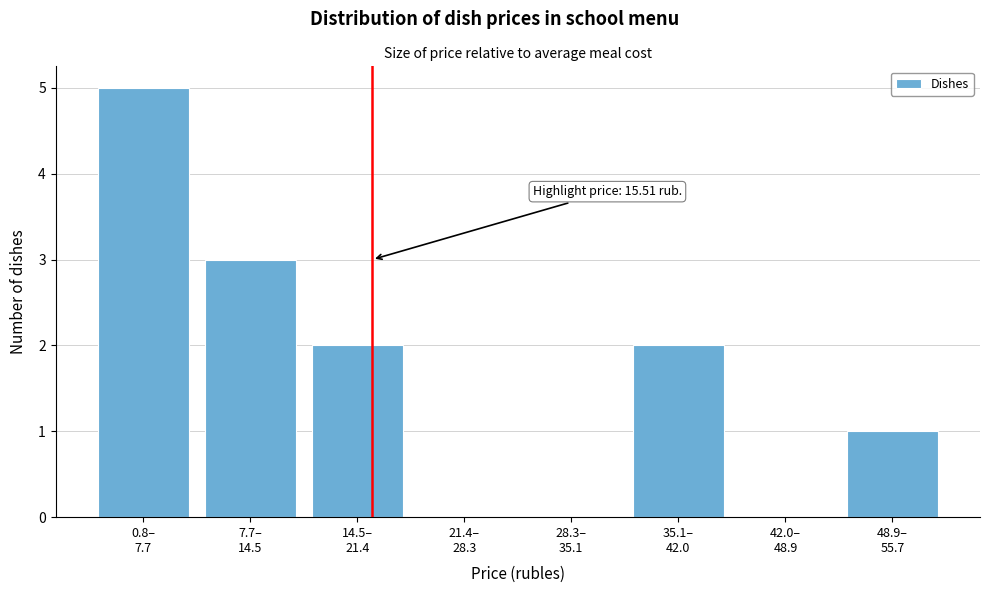

What is the sum of all values?

13